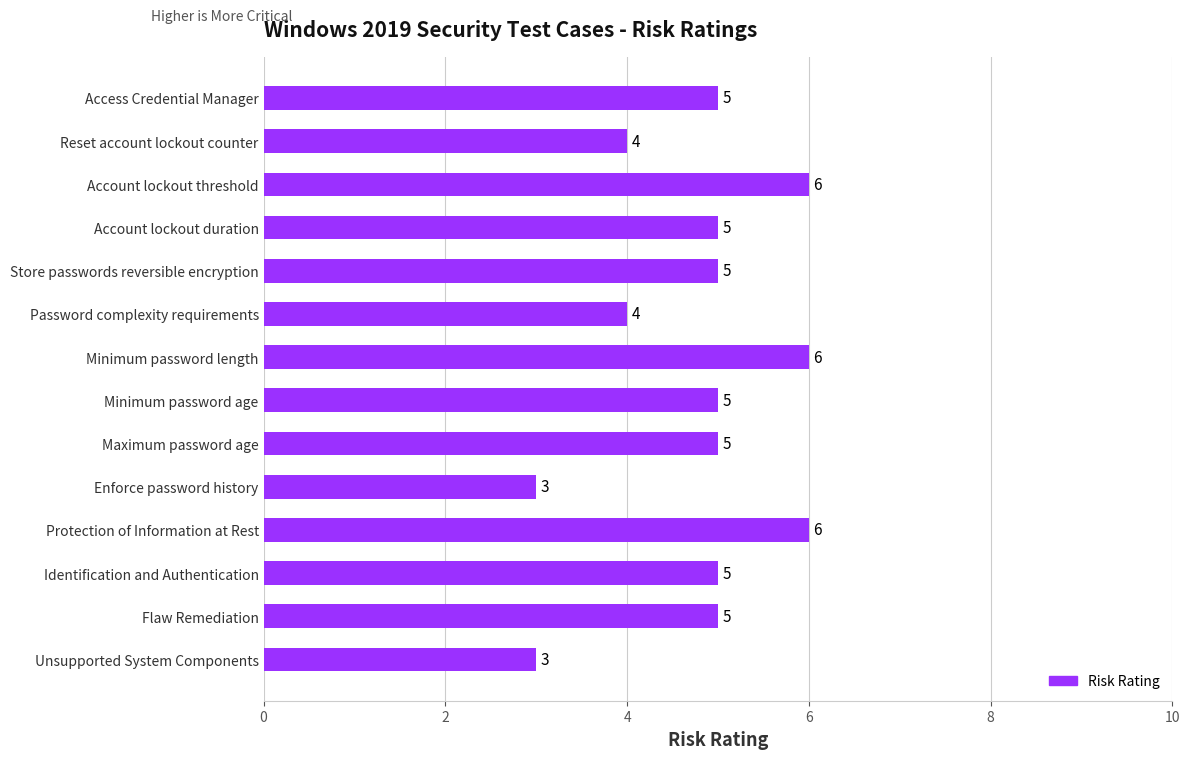

What is the change in value from Password complexity requirements to Account lockout duration?

+1